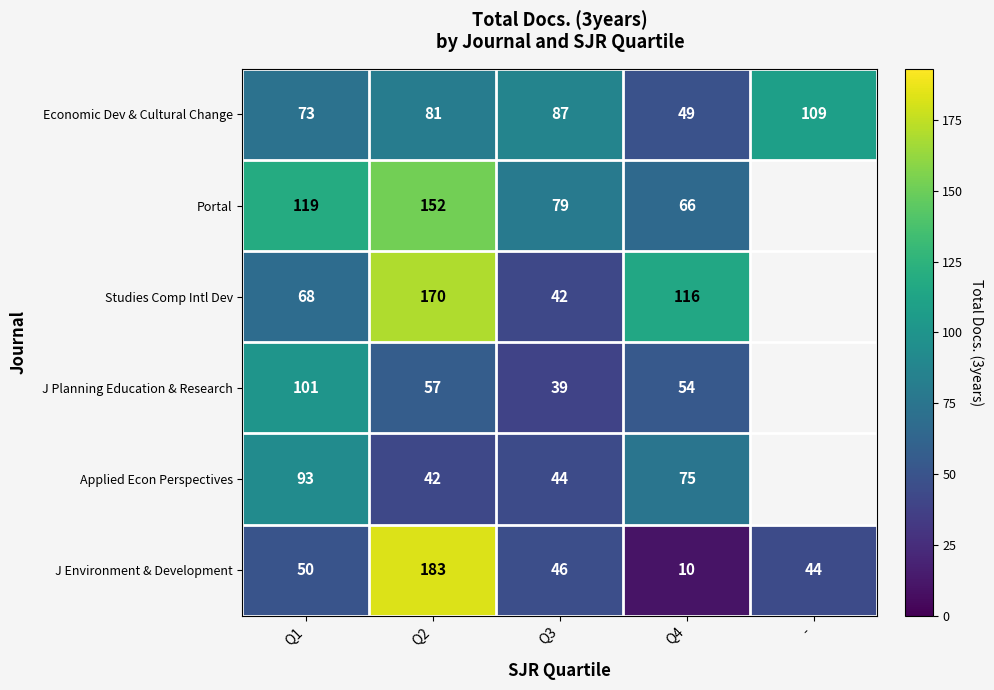

What is the total value across all series at Q4?

370